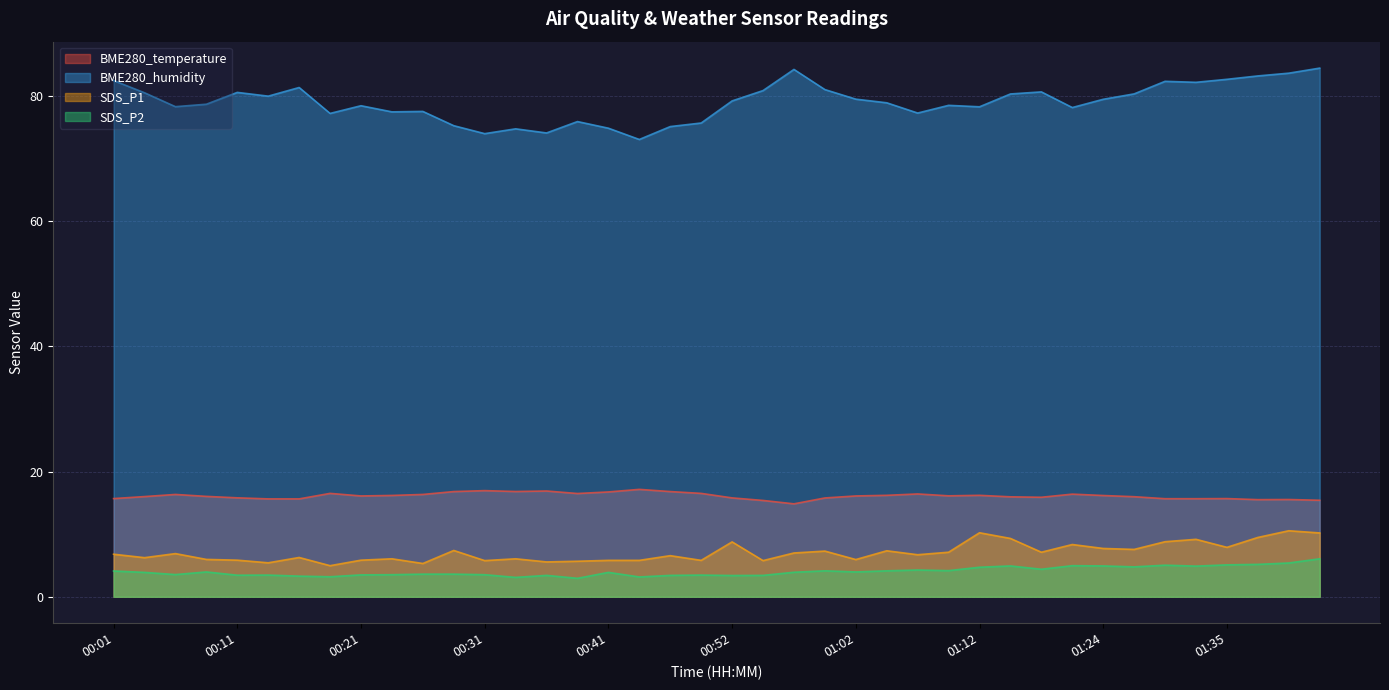

What is the approximate value of BME280_humidity at 00:52?

79.2